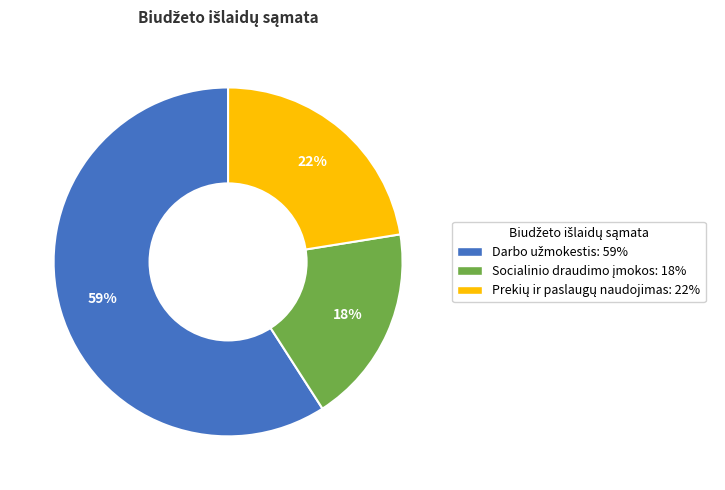

How many slices are in this pie chart?

3